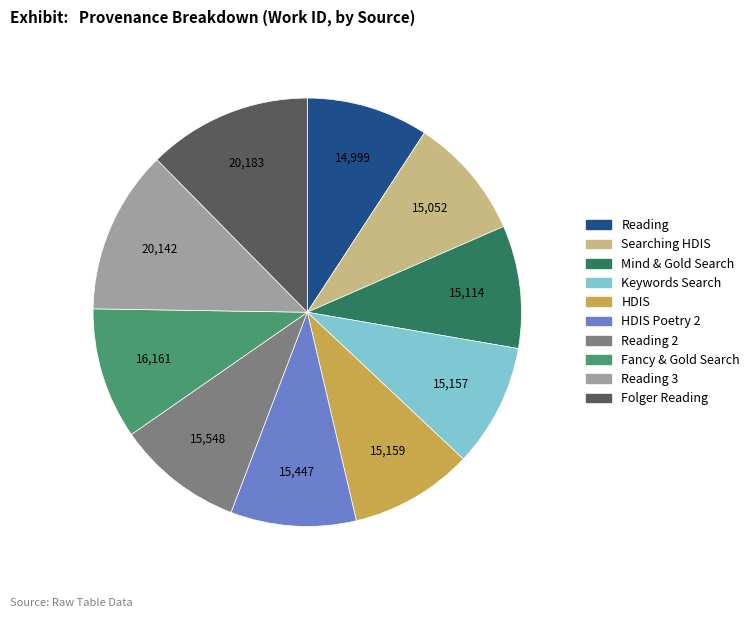

Is there any slice that represents more than half of the pie?

No